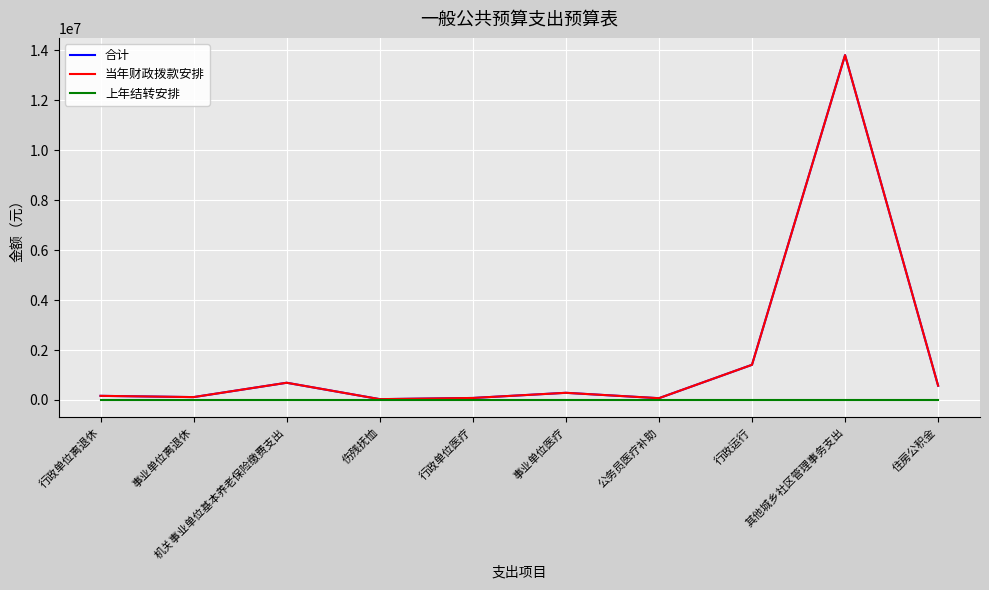

Reading right to left, extract all data points from this chart.

合计: 571428.0	13803360.9	1407568.3	70800.0	286639.7	79971.2	32380.0	689032.3	114657.2	165024.2
当年财政拨款安排: 571428.0	13803360.9	1407568.3	70800.0	286639.7	79971.2	32380.0	689032.3	114657.2	165024.2
上年结转安排: 0.0	0.0	0.0	0.0	0.0	0.0	0.0	0.0	0.0	0.0